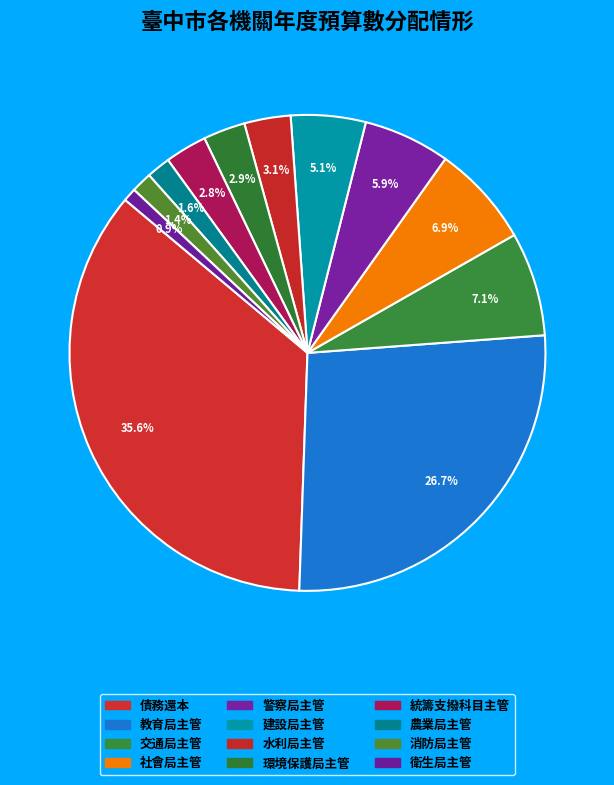

To the nearest percent, what is the difference between the 建設局主管 and 教育局主管 slice percentages?

22%